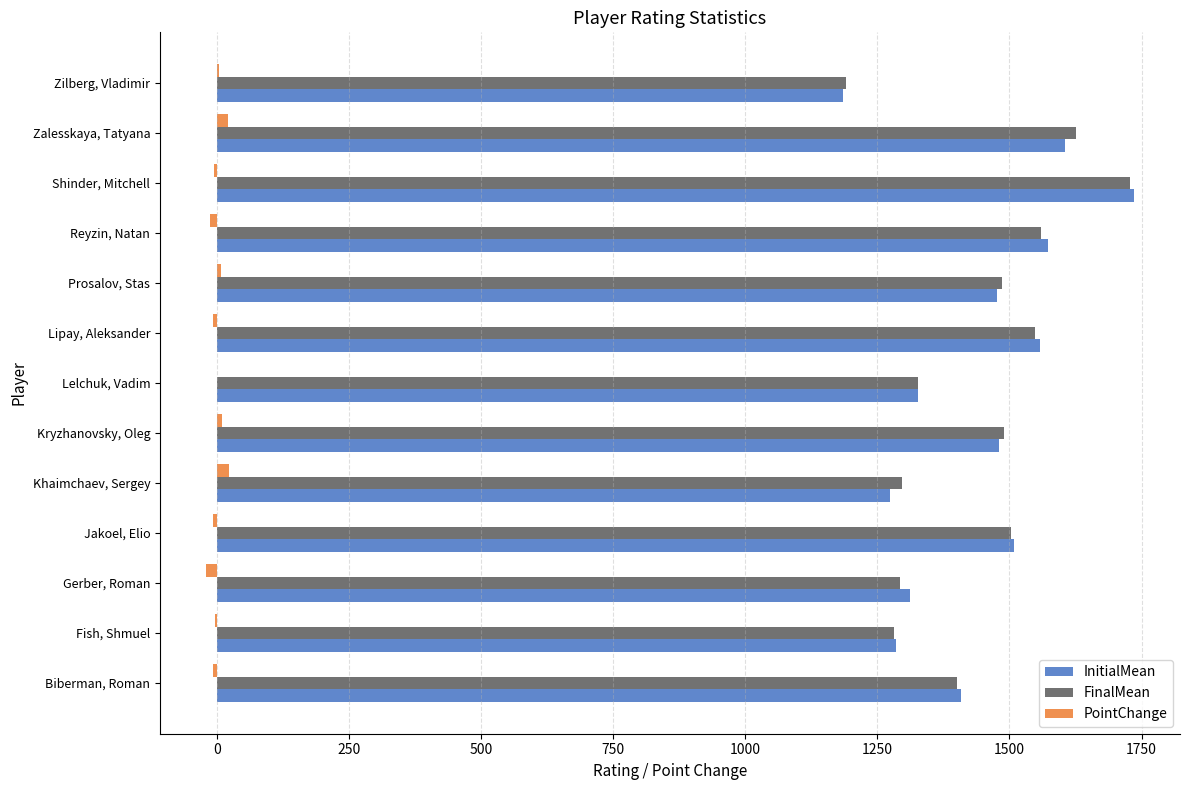

How many categories are shown in the chart?

13